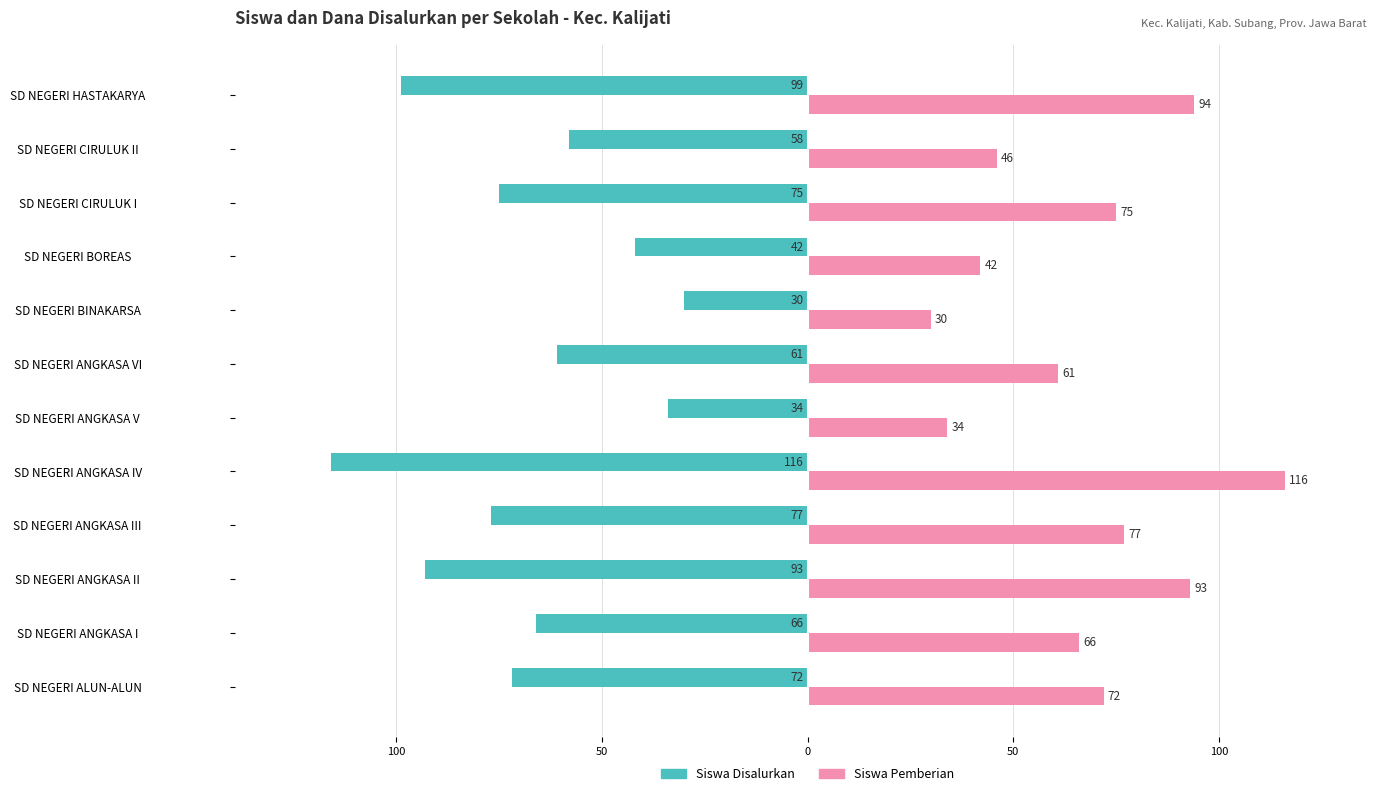

What are all the series names shown in the legend?

Siswa Disalurkan, Siswa Pemberian